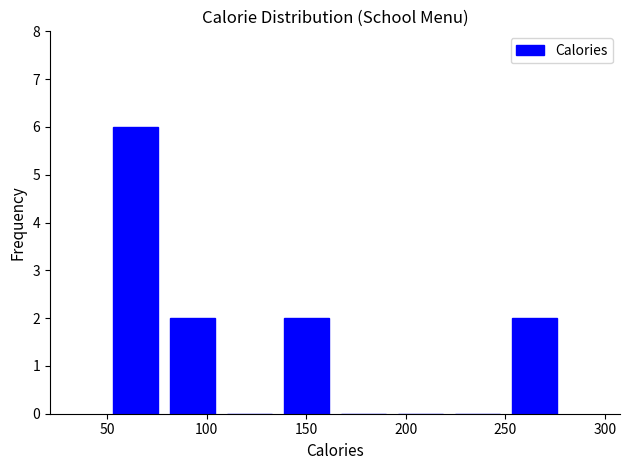

How tall is the bar that spans 250 to 280 on the x-axis? Neither the bar edges nor the heights are printed on the chart, so give them approximately, as read against the axes.

2